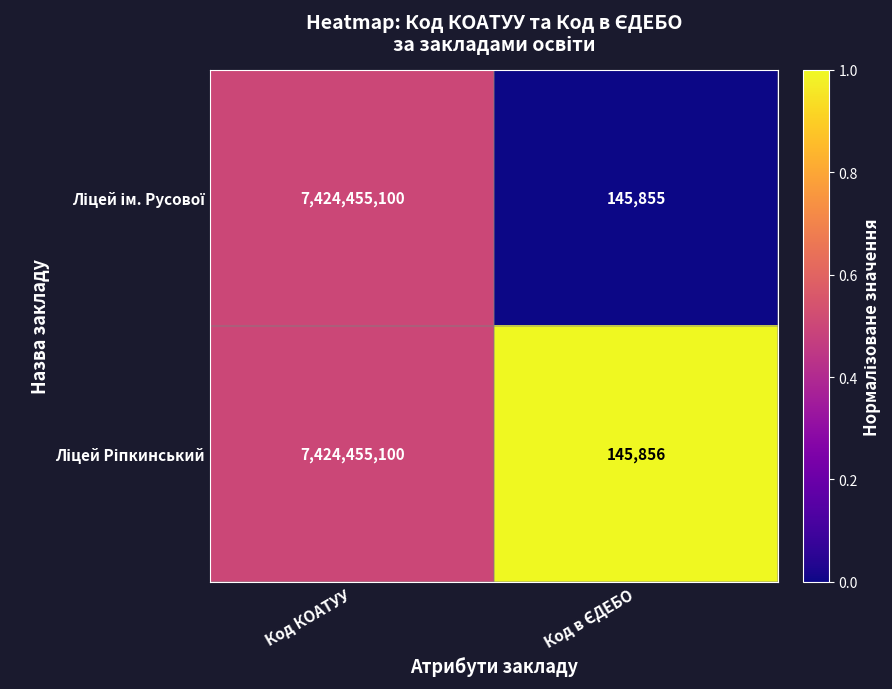

What is the smallest value displayed?

145855